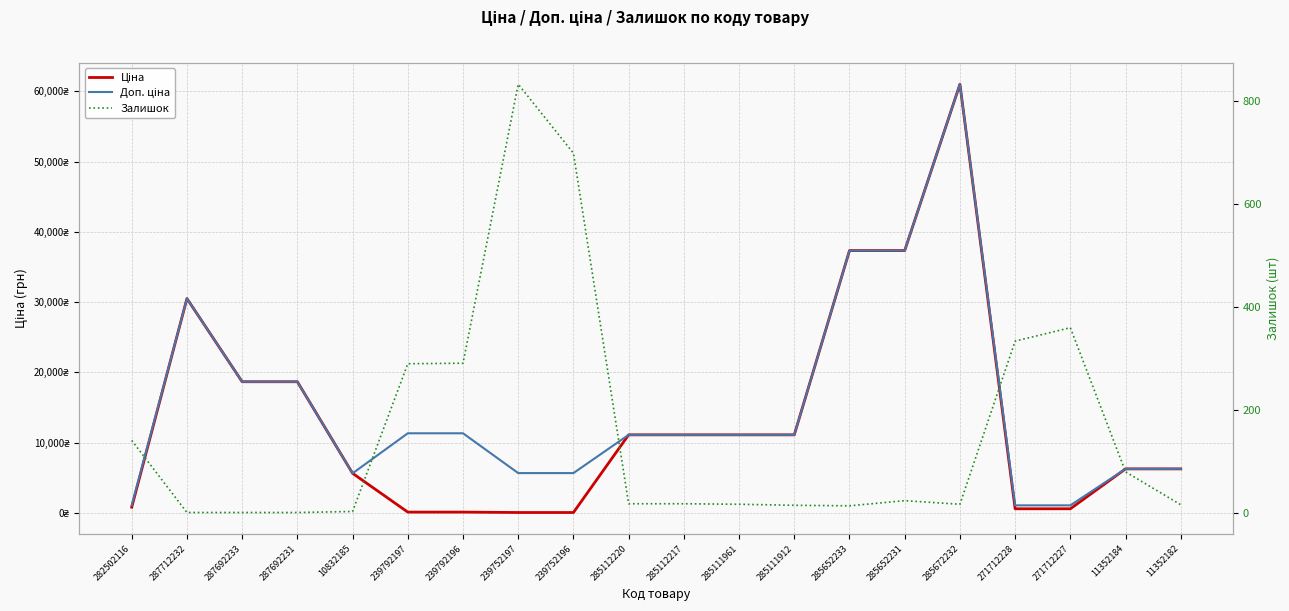

What are all the series names shown in the legend?

Ціна, Доп. ціна, Залишок